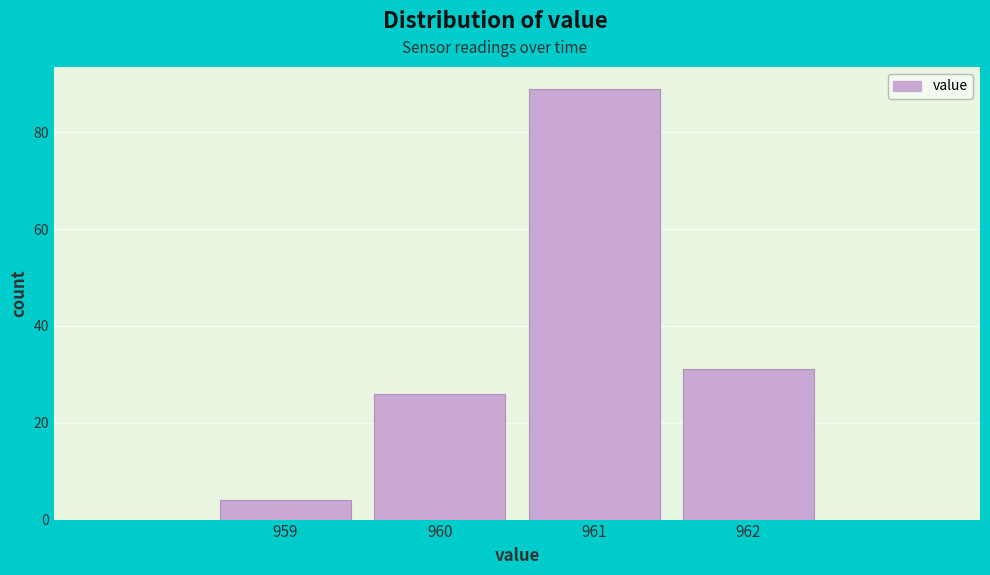

What is the height of the bar covering 961.5 to 962.5 on the x-axis? The values are not printed on the chart, so give them approximately, as read against the axis.

32